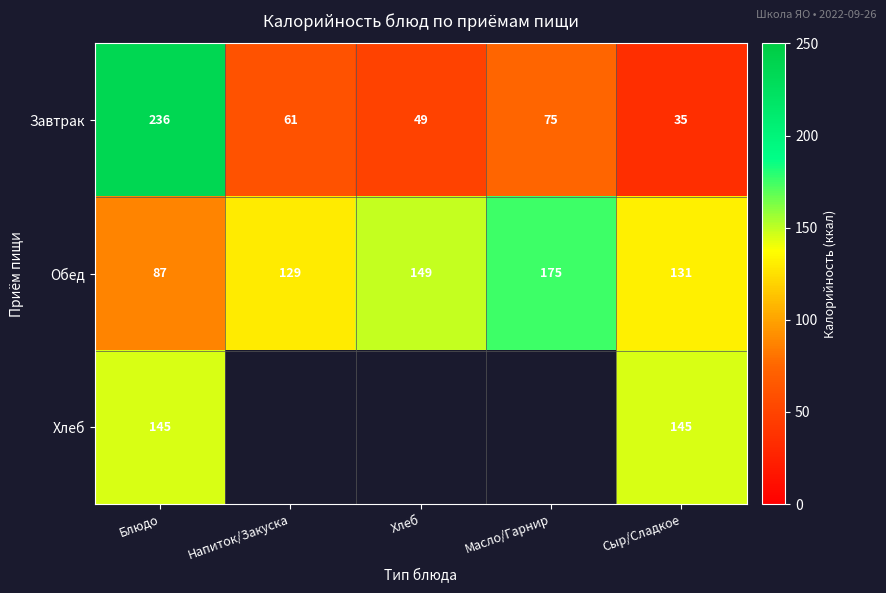

Rank the series at Сыр/Сладкое from lowest to highest value.

Завтрак, Обед, Хлеб